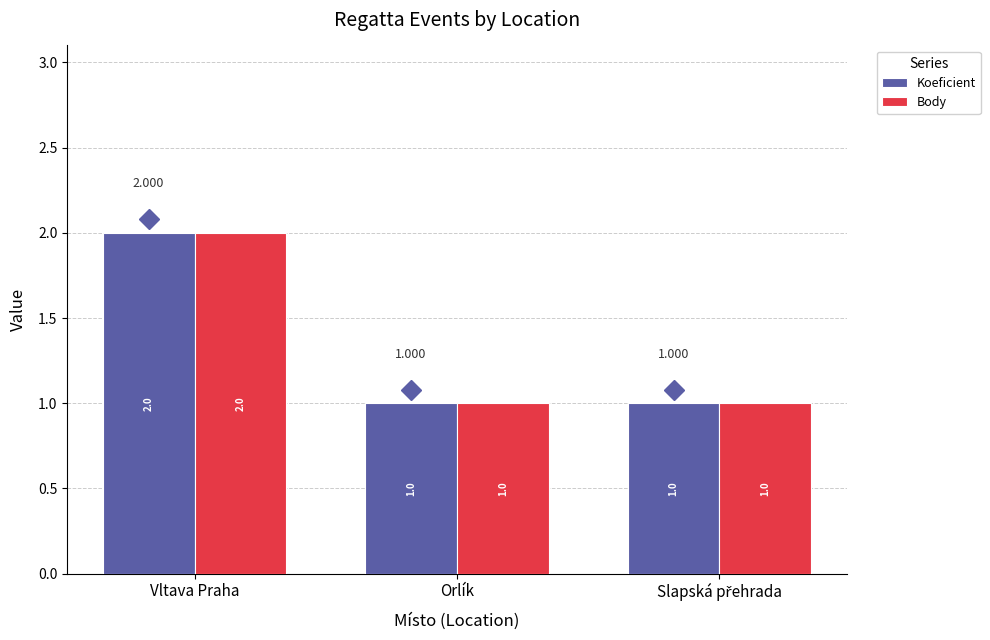

How many categories are shown in the chart?

3